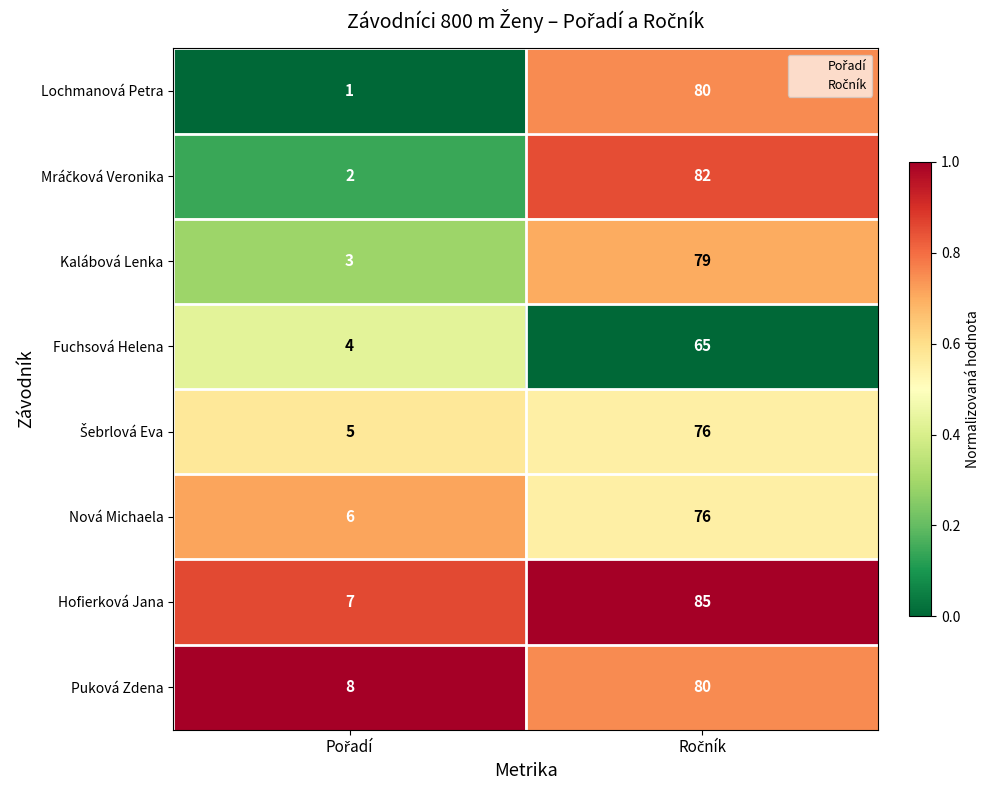

Which series has the largest total across all categories?

Hofierková Jana